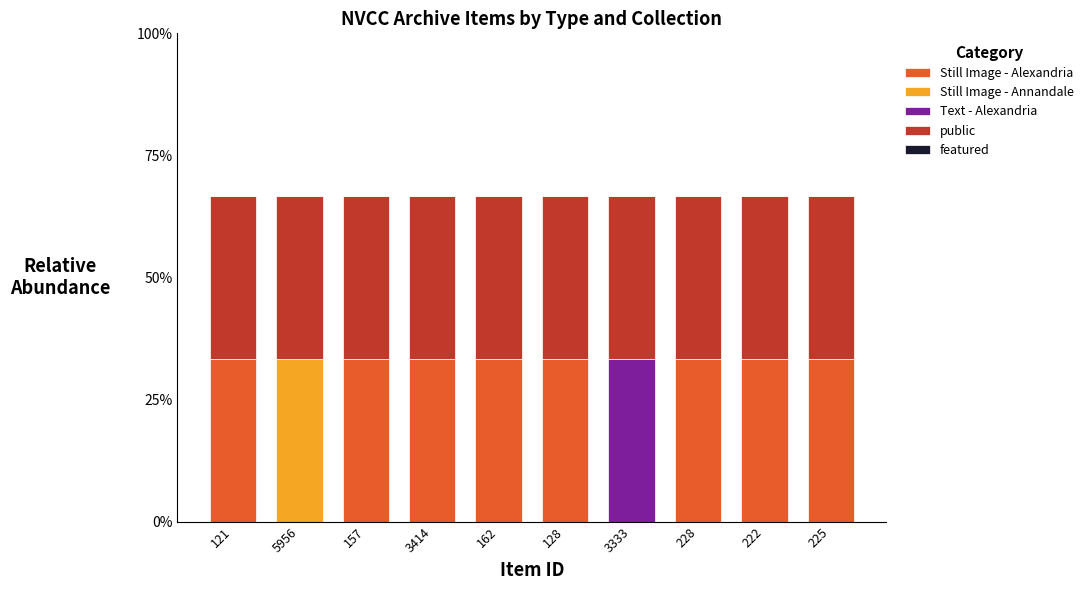

What is the approximate value of Still Image - Alexandria at 228?

33.3